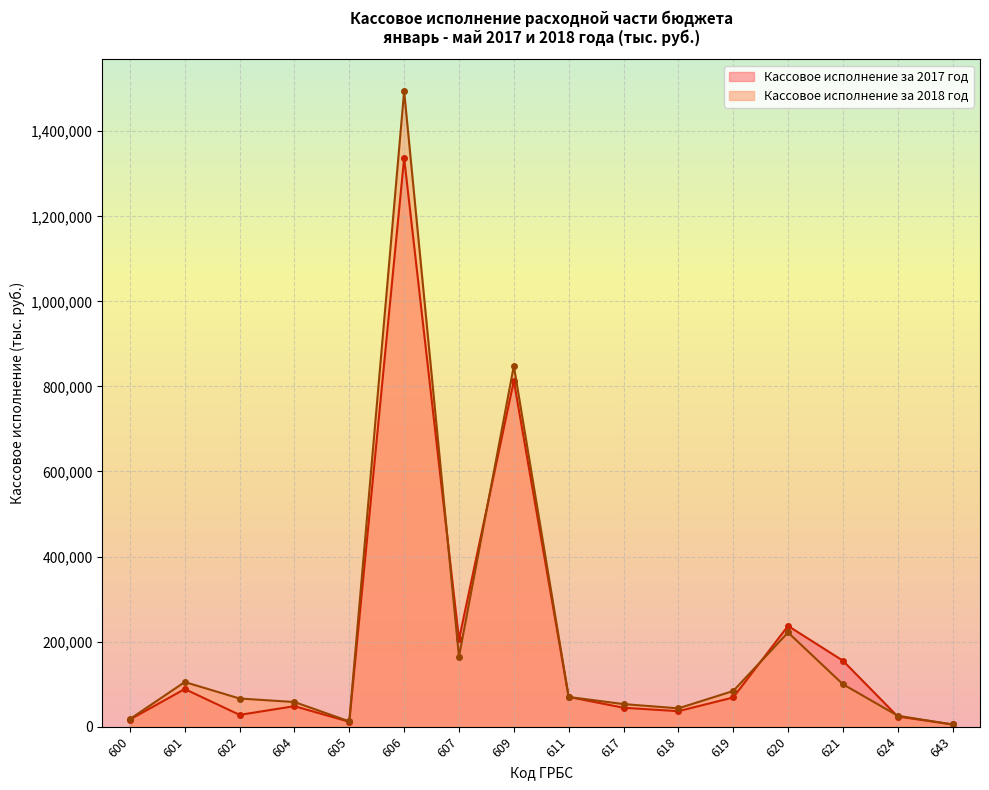

Reading right to left, transcribe all the data shown in this chart.

Кассовое исполнение за 2017 год: 643=5223	624=23910	621=155204	620=236943	619=68694	618=36443	617=44524	611=69982	609=813007	607=205074	606=1336926	605=11468	604=48200	602=27766	601=88501	600=16805
Кассовое исполнение за 2018 год: 643=5223	624=25757	621=99837	620=221492	619=83909	618=43120	617=53136	611=69903	609=848311	607=164366	606=1494207	605=12496	604=57969	602=66250	601=105008	600=17917